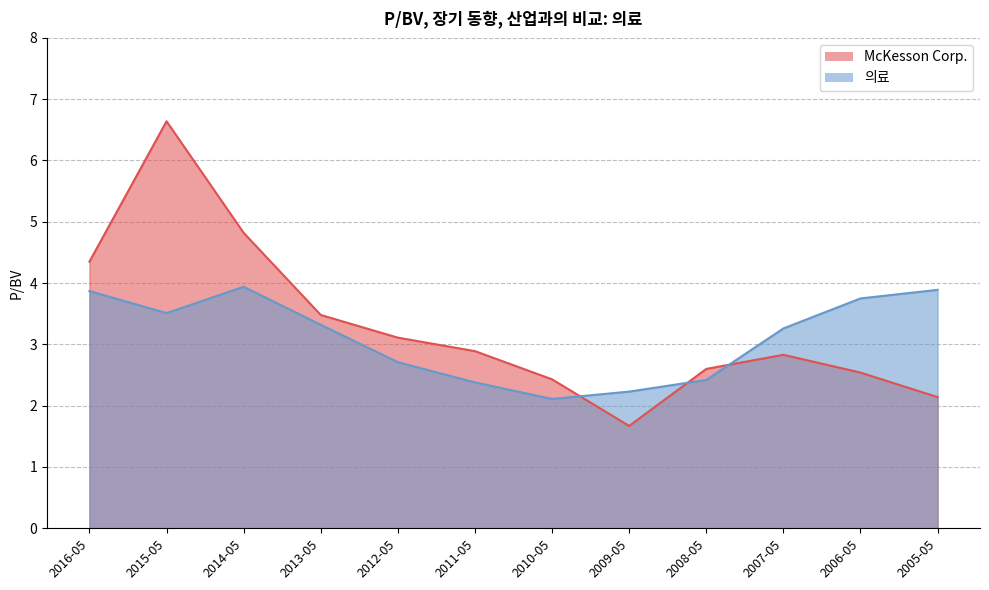

What position from the right is 2006-05?

2